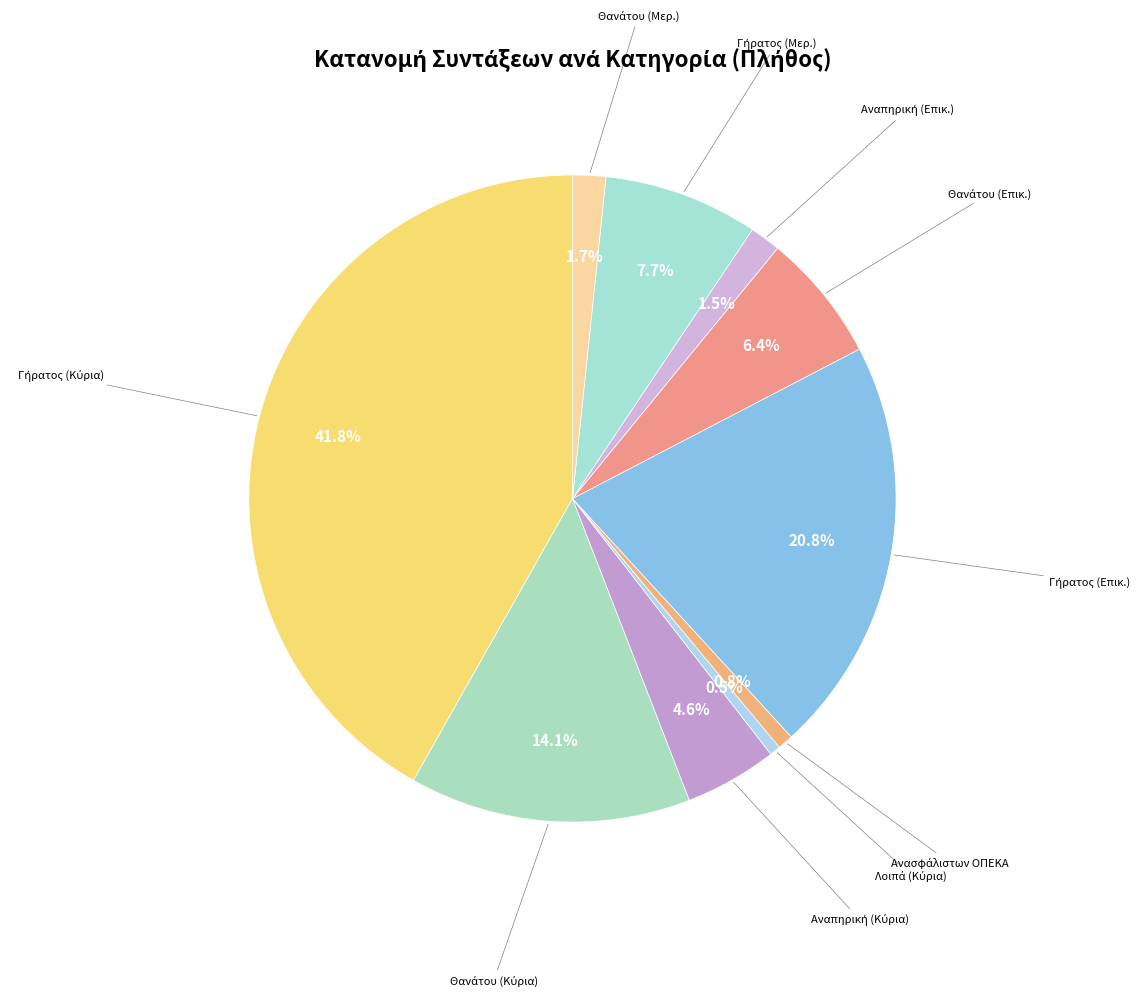

How many slices are in this pie chart?

10